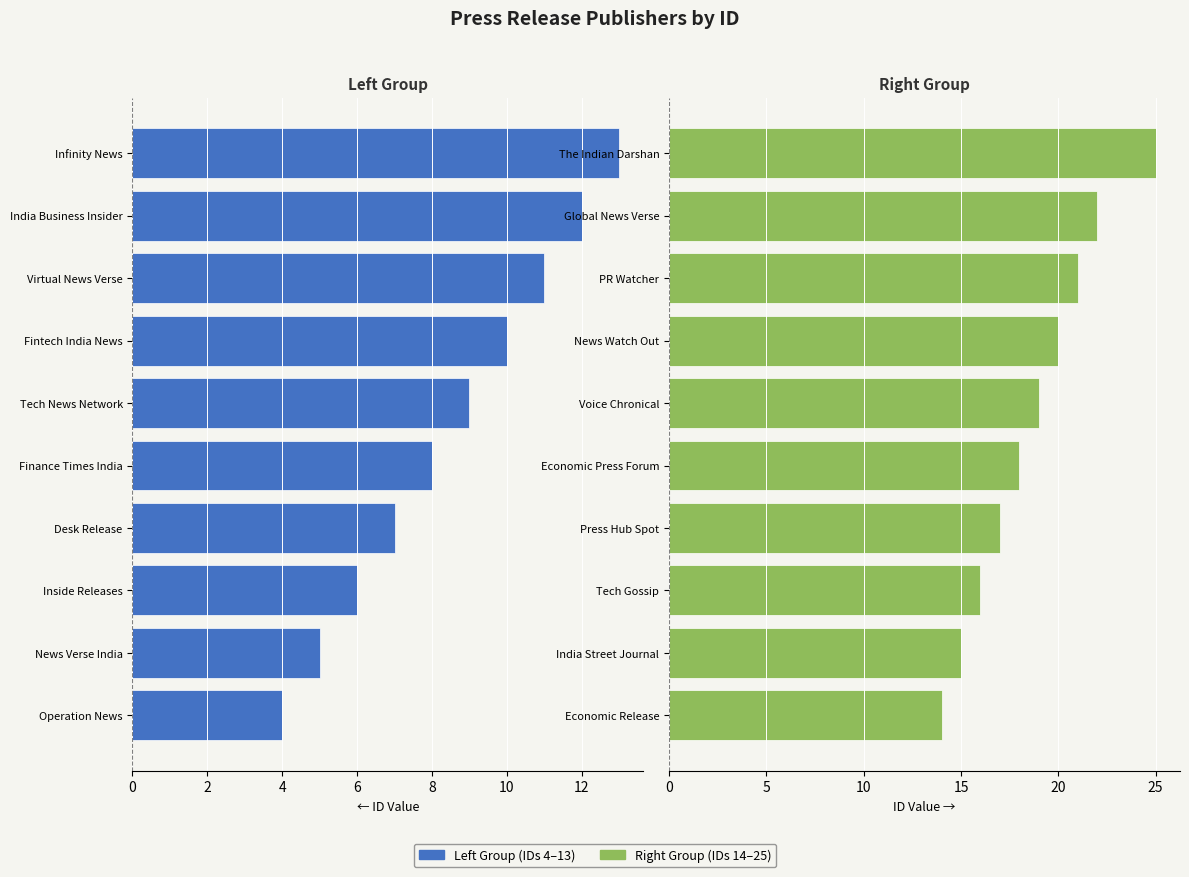

What is the average value of the Right Group (IDs 14–25) series?

19